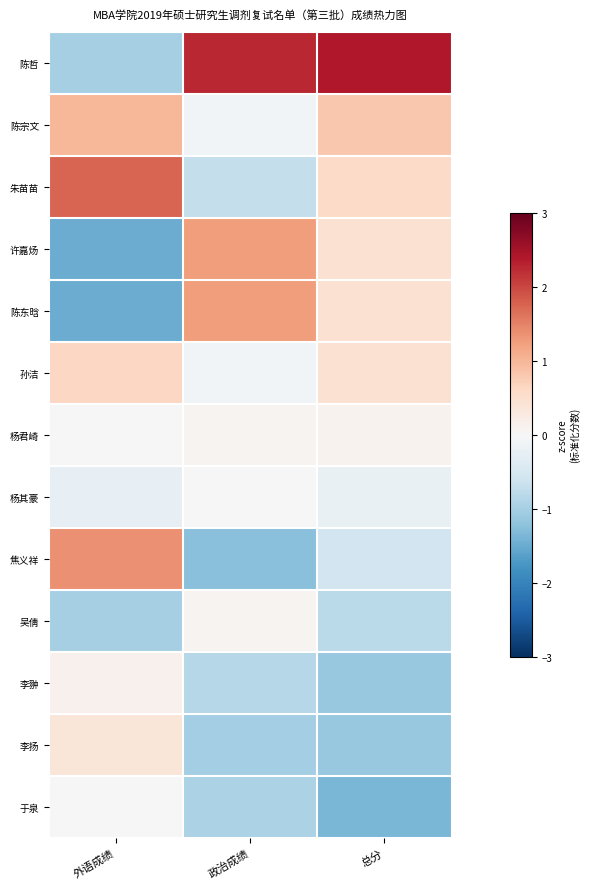

At 政治成绩, list the series in order from largest to smallest.

陈哲, 许嘉炀, 陈东晗, 杨君崎, 吴倩, 杨其豪, 陈宗文, 孙洁, 朱苗苗, 李翀, 于泉, 李扬, 焦义祥